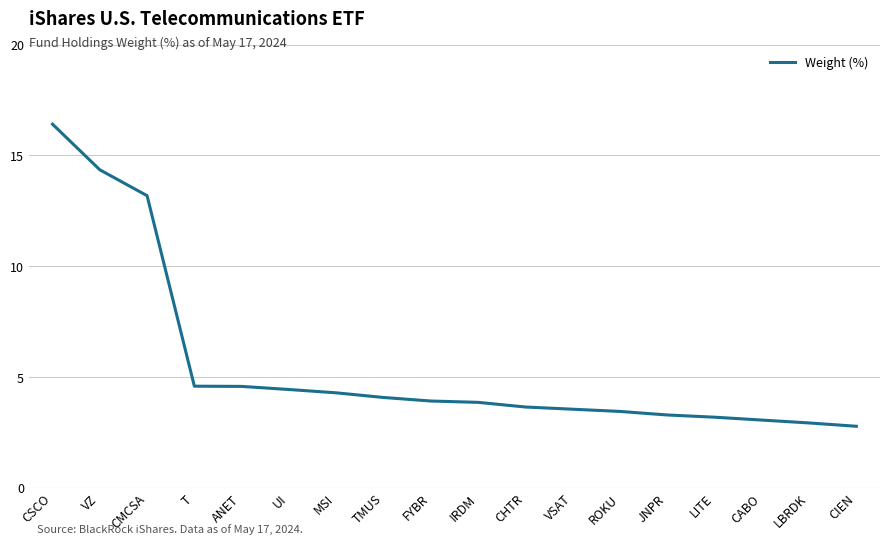

True or false: the data shows 21.7 at VZ.

False